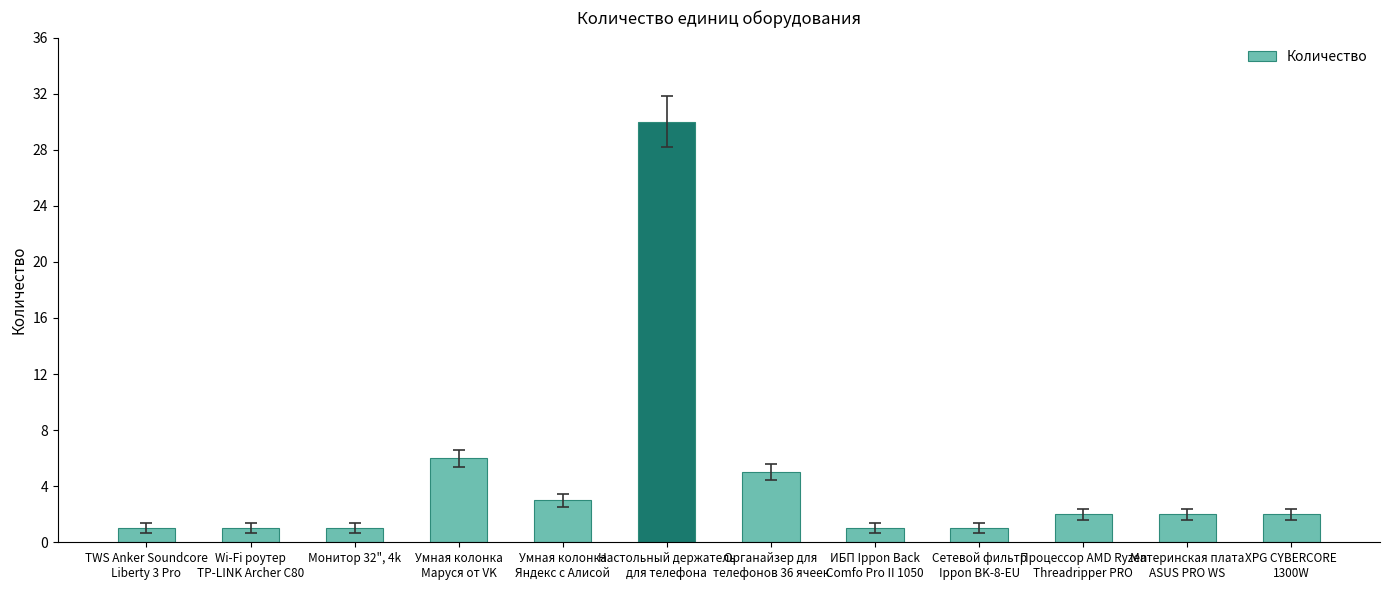

What is the maximum value shown in the chart?

30